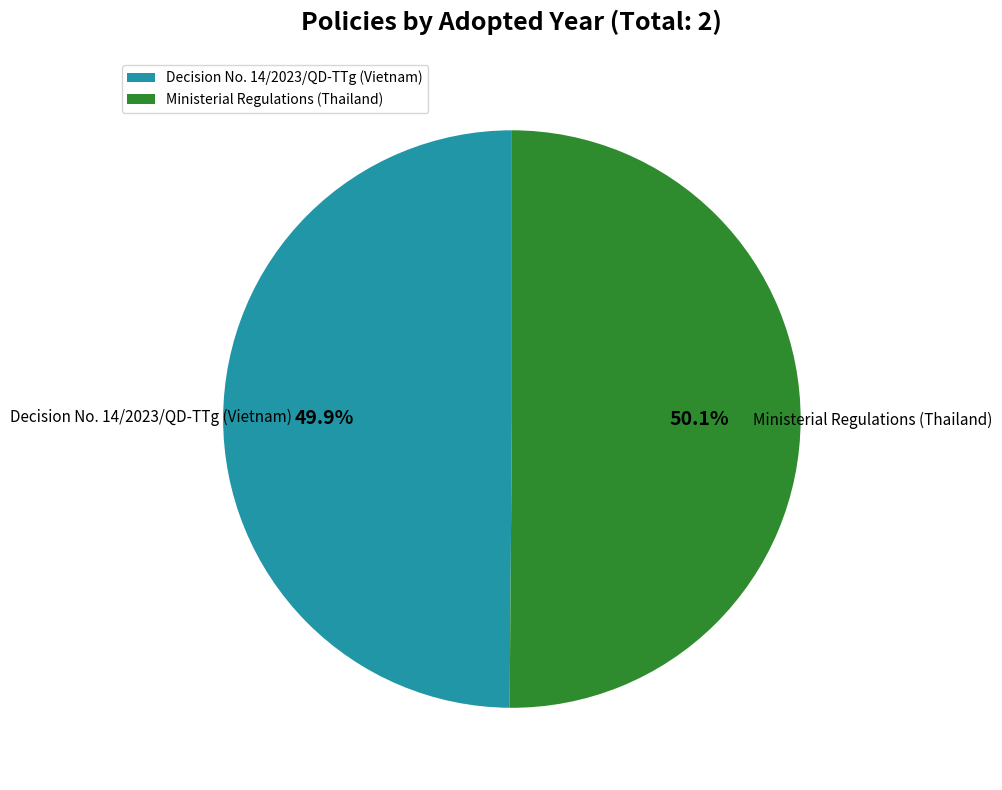

What is the ratio of the value at Ministerial Regulations (Thailand) to the value at Decision No. 14/2023/QD-TTg (Vietnam)?

1.0